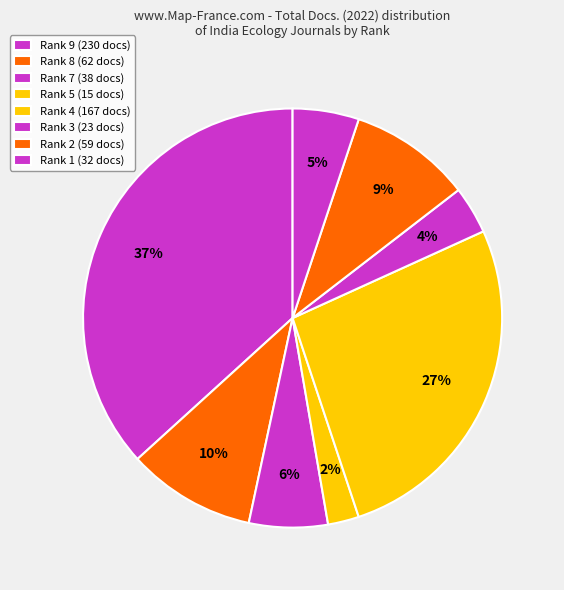

Count the number of slices in the pie.

8